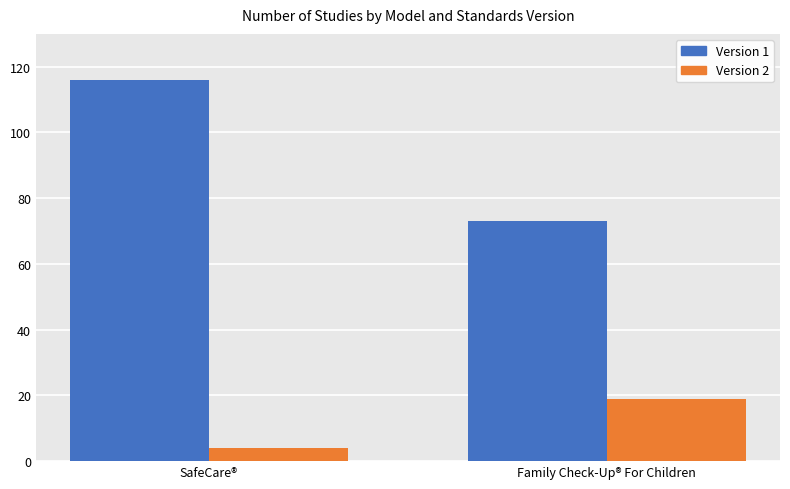

What is the greatest value displayed?

116